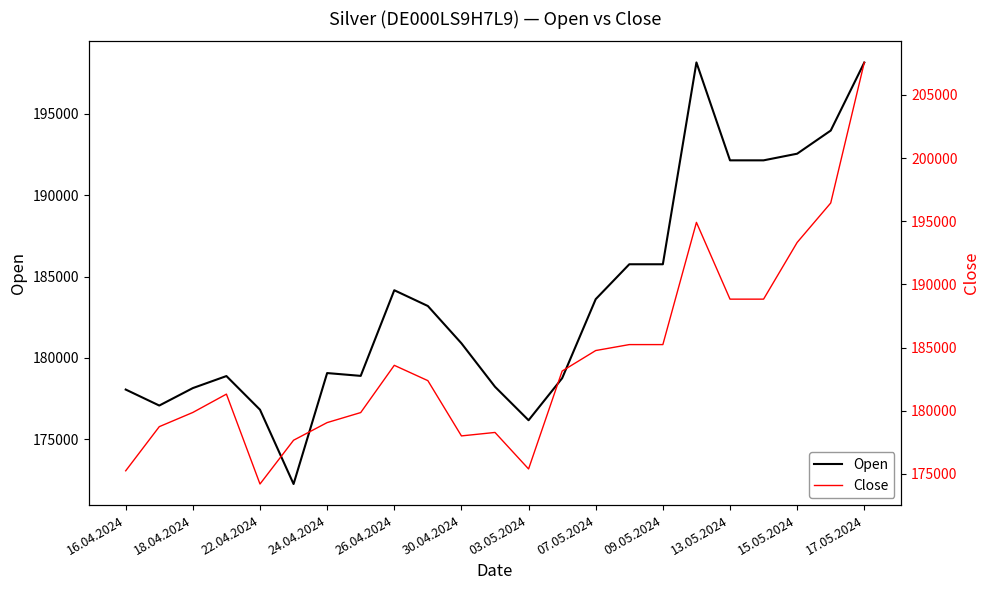

What is the difference between the maximum and second lowest values in the Close series?

32327